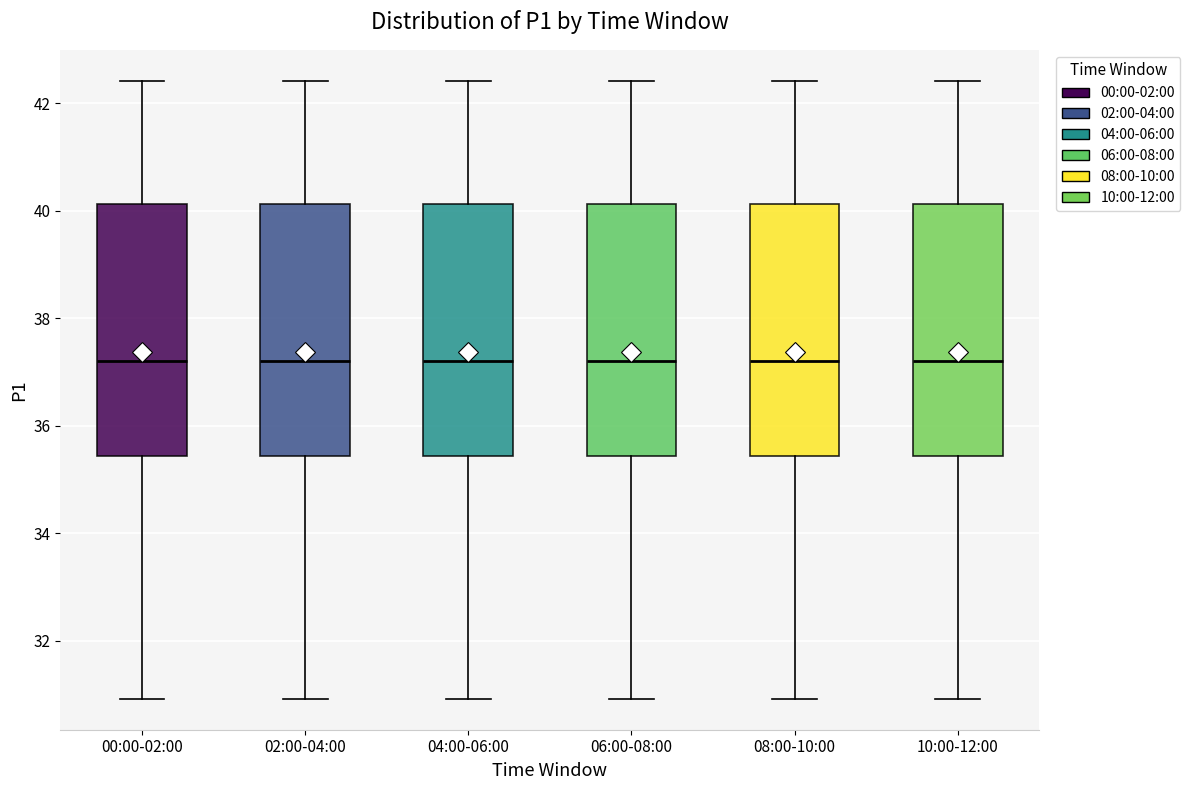

Reading left to right, transcribe this box plot: for each box, give where its median line is, the range the box spans, and where its two whiskers end, as read against the y-axis. The values are not printed on the chart, so give them approximately, as read against the axis.

00:00-02:00: median 37.2, box 35.4 to 40.2, whiskers 31.0 to 42.4
02:00-04:00: median 37.2, box 35.4 to 40.2, whiskers 31.0 to 42.4
04:00-06:00: median 37.2, box 35.4 to 40.2, whiskers 31.0 to 42.4
06:00-08:00: median 37.2, box 35.4 to 40.2, whiskers 31.0 to 42.4
08:00-10:00: median 37.2, box 35.4 to 40.2, whiskers 31.0 to 42.4
10:00-12:00: median 37.2, box 35.4 to 40.2, whiskers 31.0 to 42.4